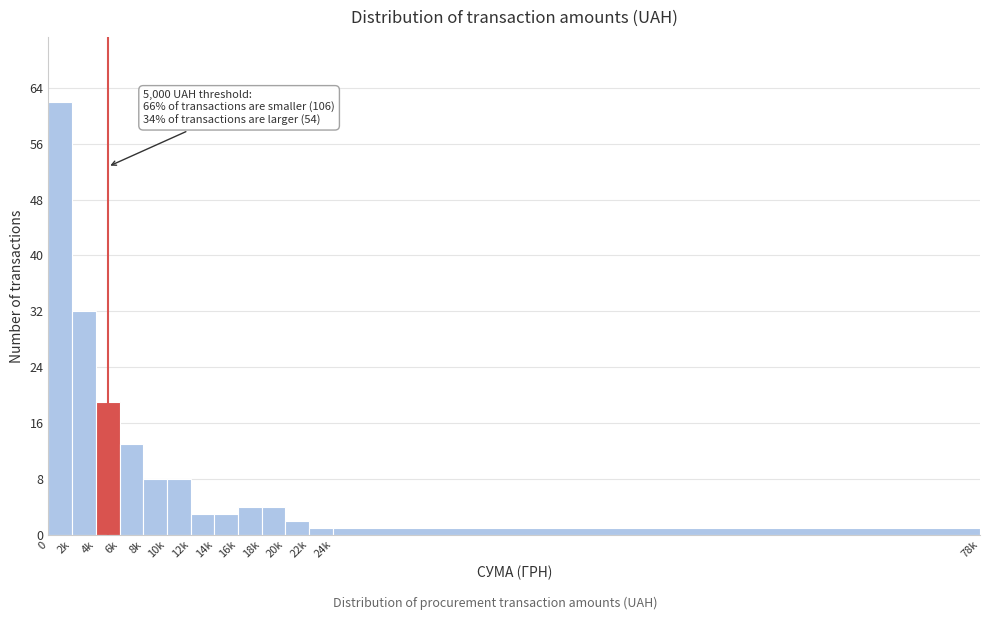

Reading left to right, what are all the values shown in this chart?

62	32	19	13	8	8	3	3	4	4	2	1	1